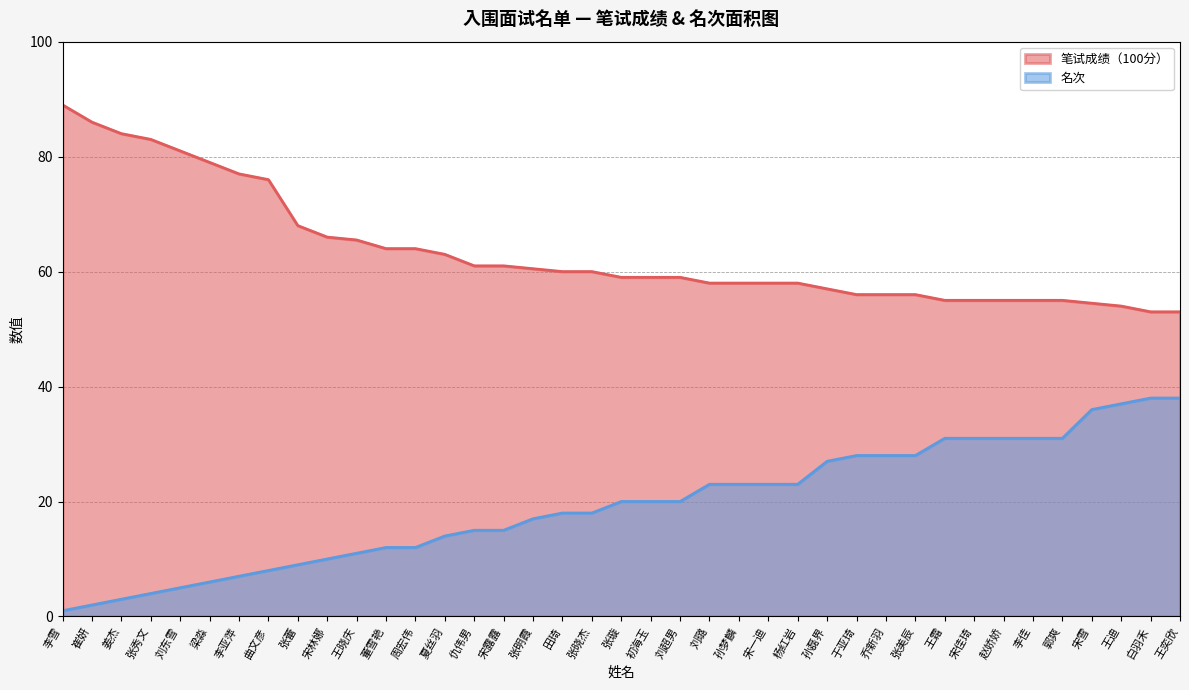

Is it true that 笔试成绩 equals 58.0 at 孙梦麟?

True